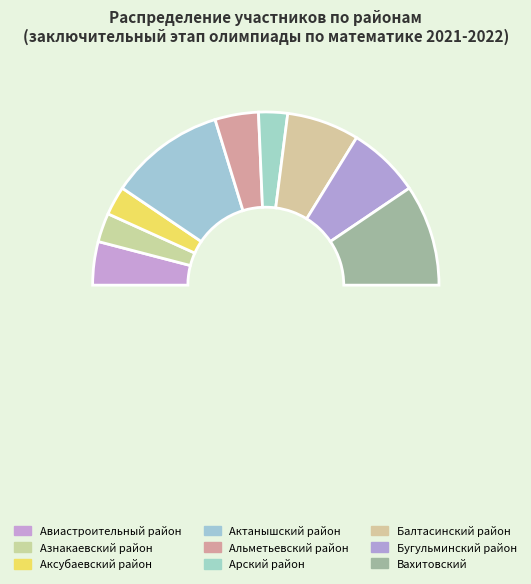

To the nearest percent, what portion does Арский район represent?

5%